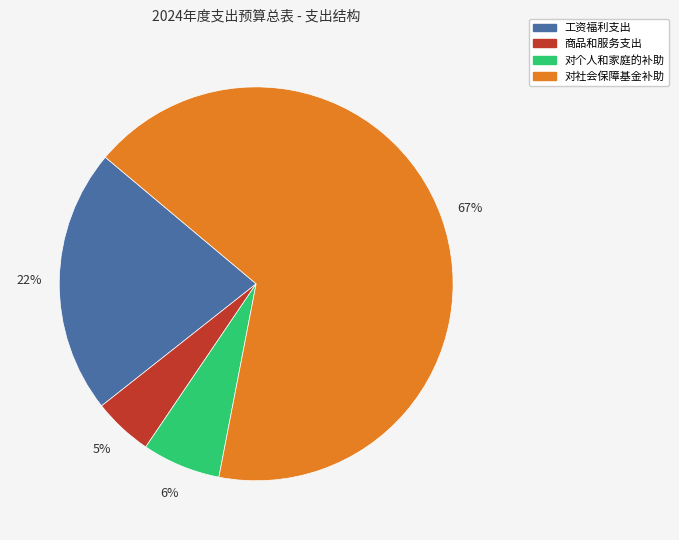

Which has a higher value, 对社会保障基金补助 or 对个人和家庭的补助?

对社会保障基金补助